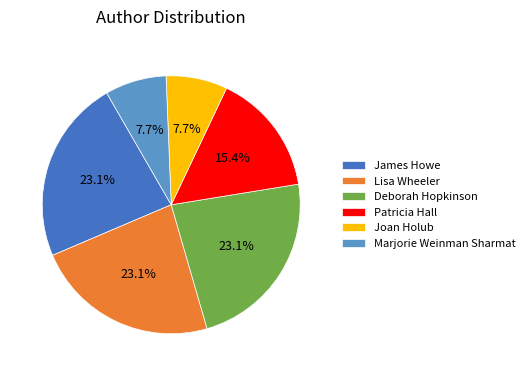

What portion of the pie excludes Marjorie Weinman Sharmat?

92.3%